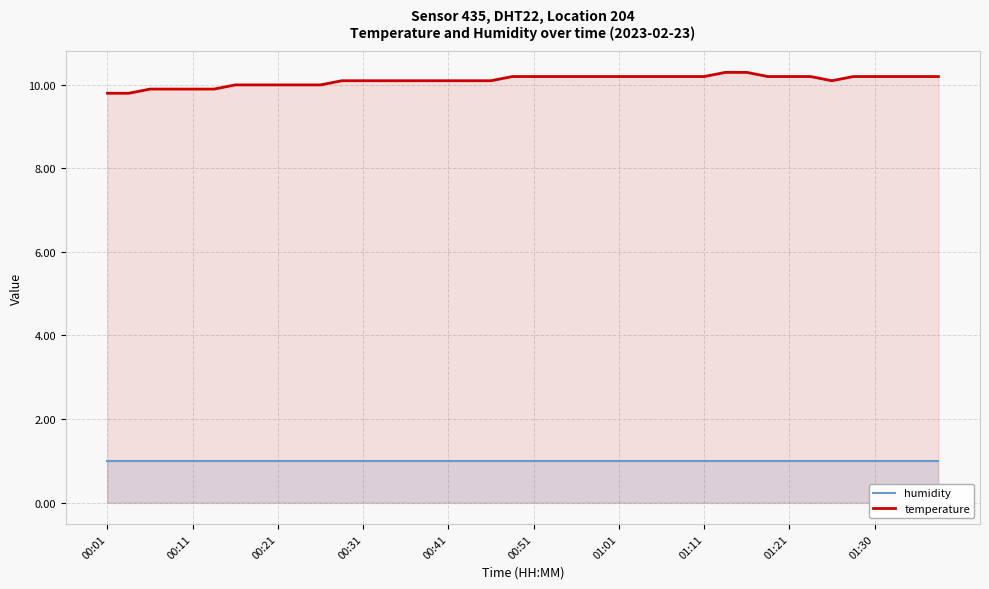

How many lines are shown in the chart?

2